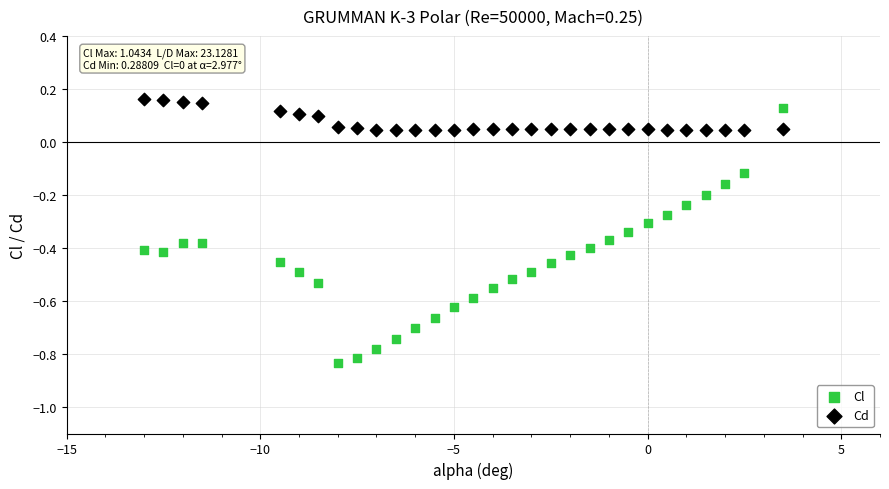

Which series contains the highest Y value?

Cd